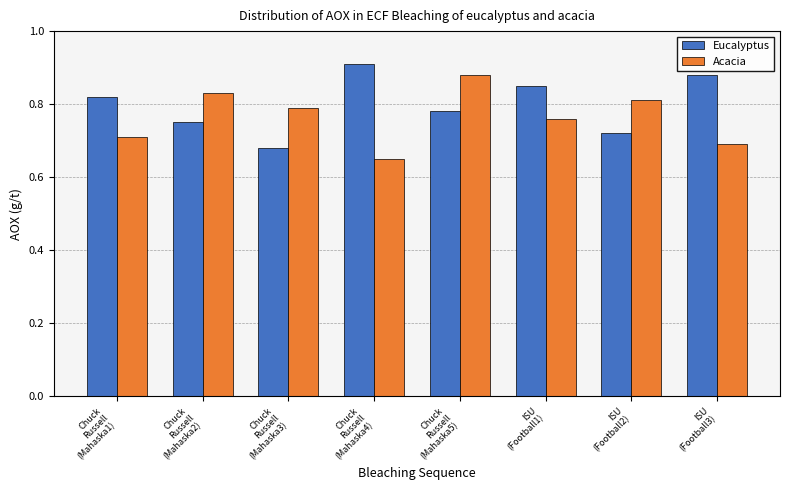

How many bars are there in each group?

2